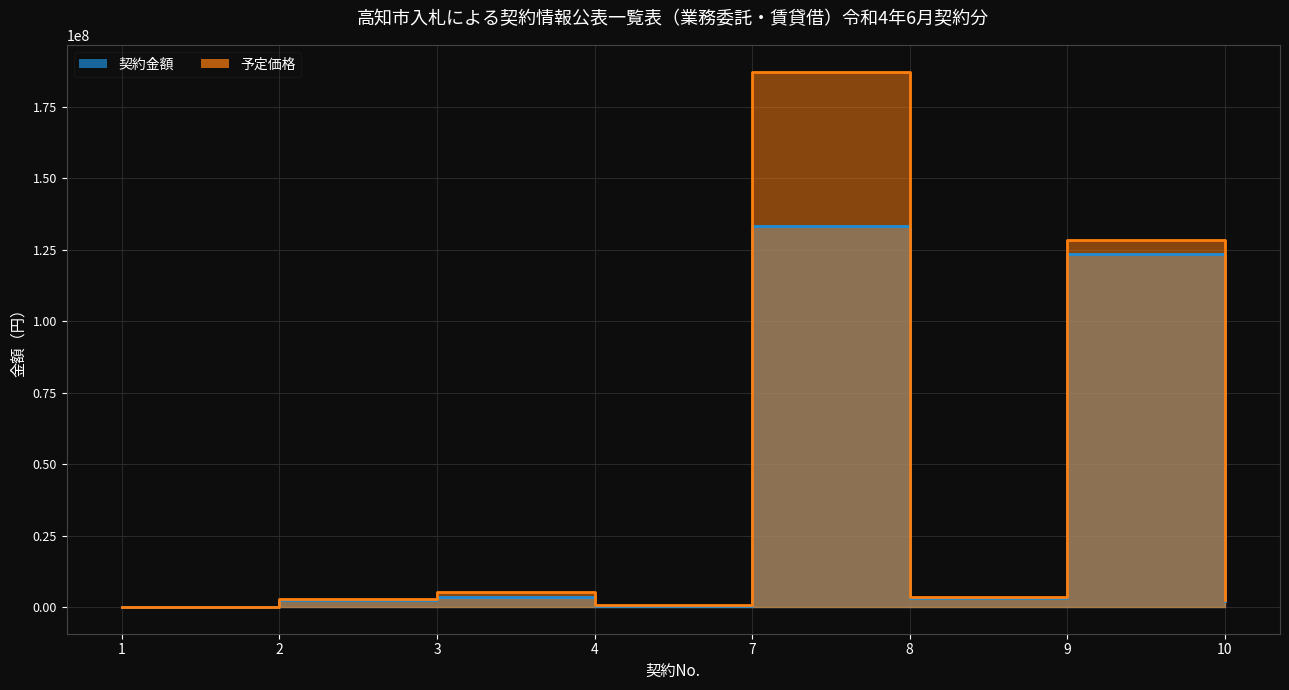

Where is the first local maximum for 契約金額?

3